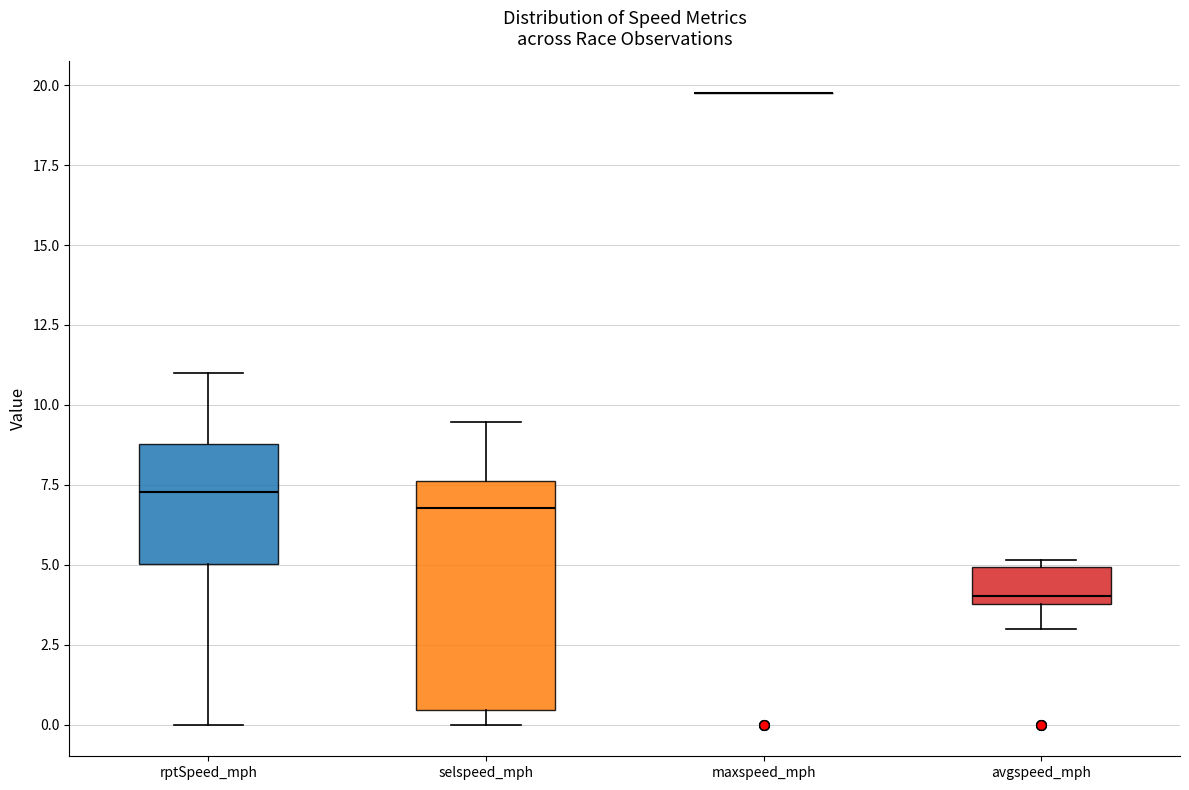

Which box is the tallest, from its lower edge to its upper edge?

selspeed_mph